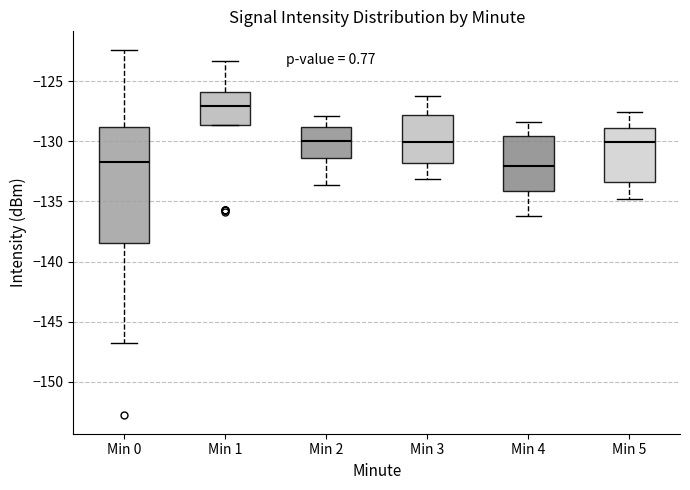

Reading left to right, transcribe this box plot: for each box, give where its median line is, the range the box spans, and where its two whiskers end, as read against the y-axis. The values are not printed on the chart, so give them approximately, as read against the axis.

Min 0: median -131.5, box -138.5 to -129.0, whiskers -146.5 to -122.5
Min 1: median -127.0, box -128.5 to -126.0, whiskers -128.5 to -123.5
Min 2: median -130.0, box -131.5 to -129.0, whiskers -133.5 to -128.0
Min 3: median -130.0, box -132.0 to -128.0, whiskers -133.0 to -126.0
Min 4: median -132.0, box -134.0 to -129.5, whiskers -136.0 to -128.5
Min 5: median -130.0, box -133.5 to -129.0, whiskers -135.0 to -127.5